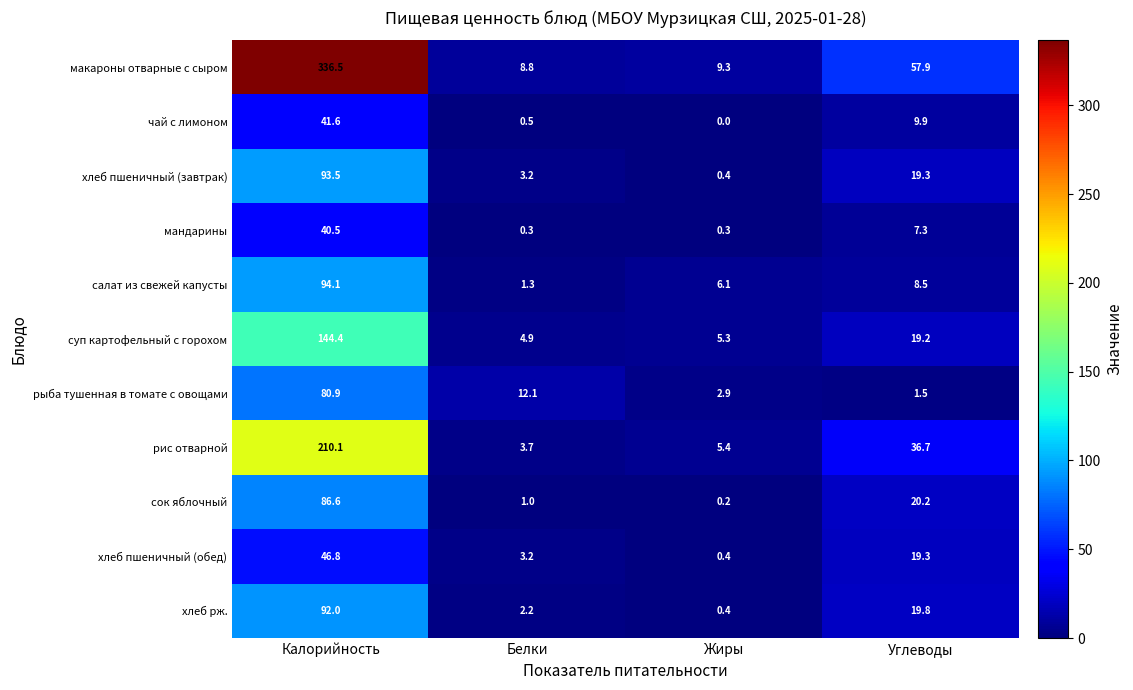

What is the sum of the макароны отварные с сыром values at Жиры and Углеводы?

67.2